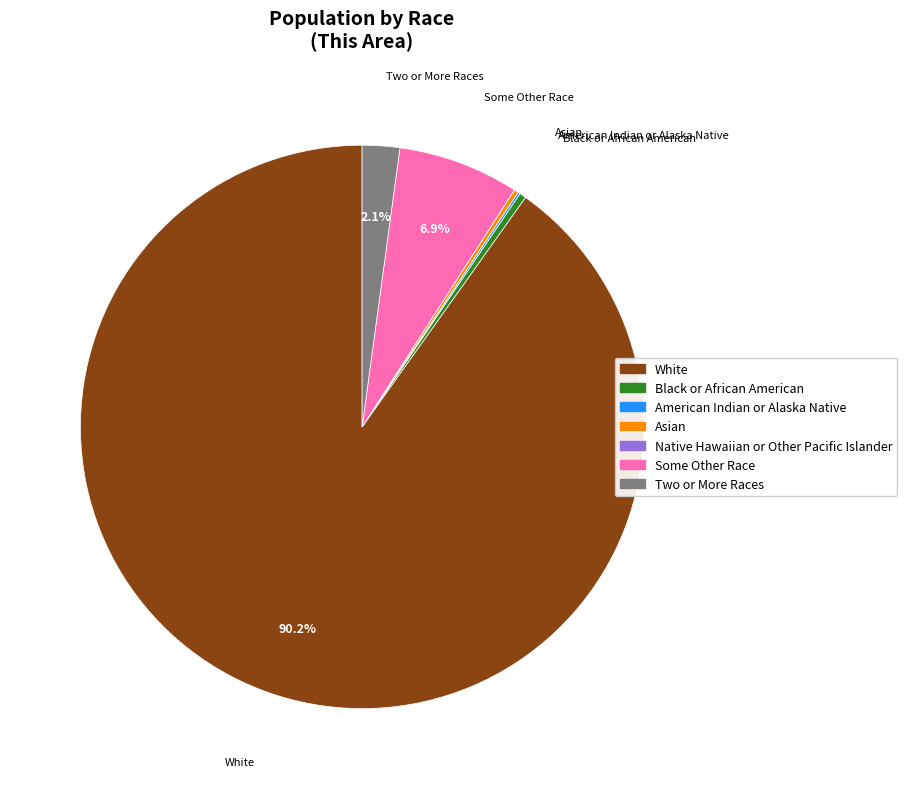

Is there a majority slice in this chart?

Yes